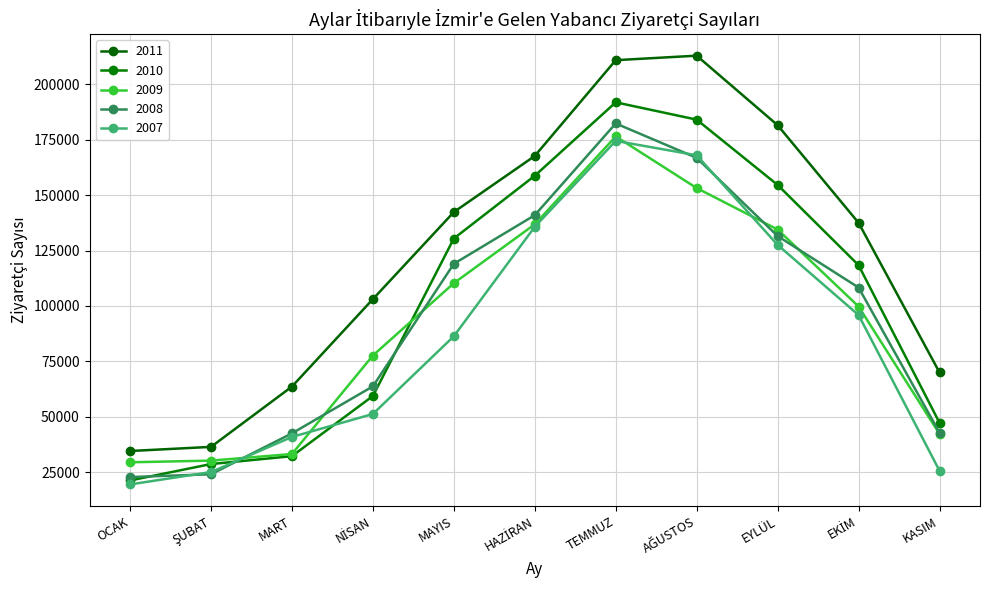

What is the approximate value of 2007 at TEMMUZ?

174523